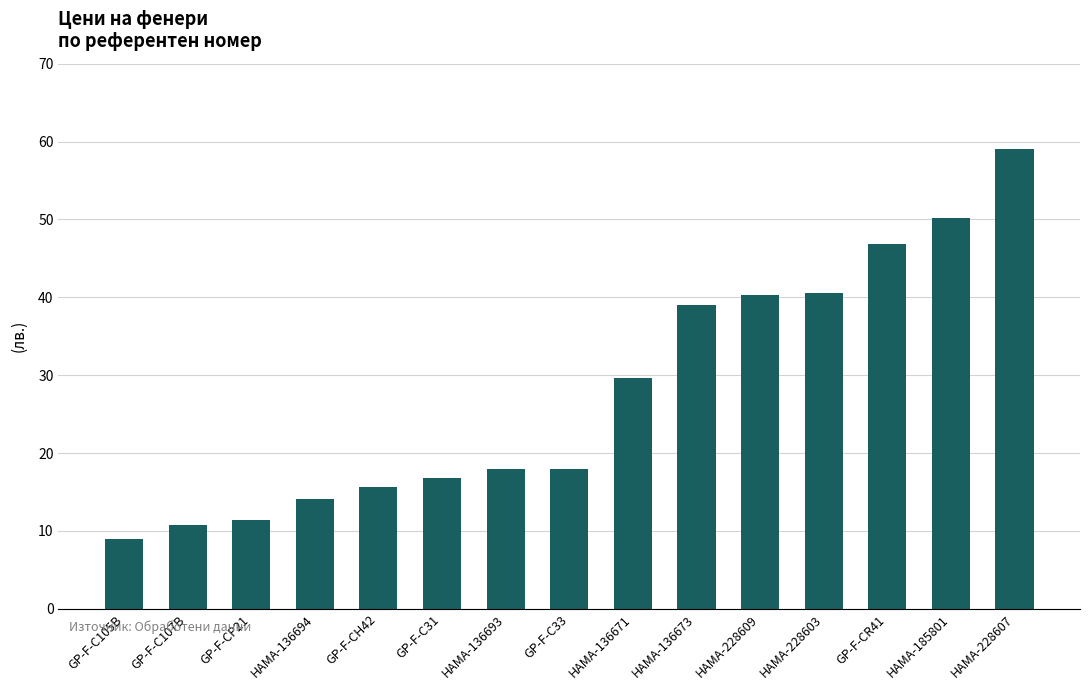

What is the ratio of the value at HAMA-136671 to the value at GP-F-C105B?

3.3